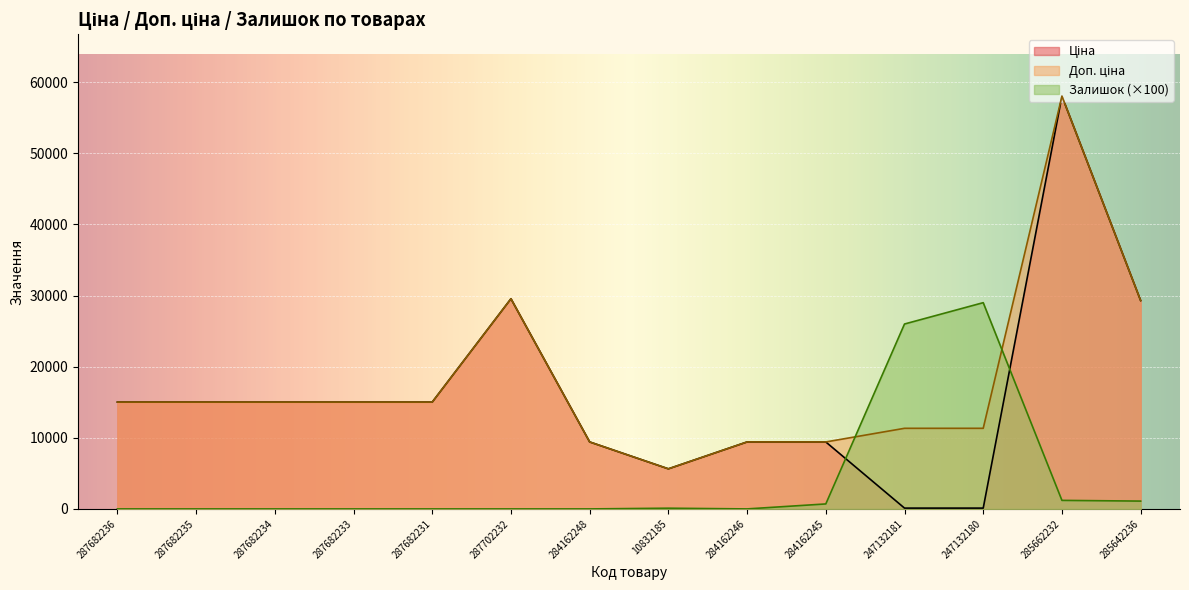

Where is the first local minimum for Доп. ціна?

10832185